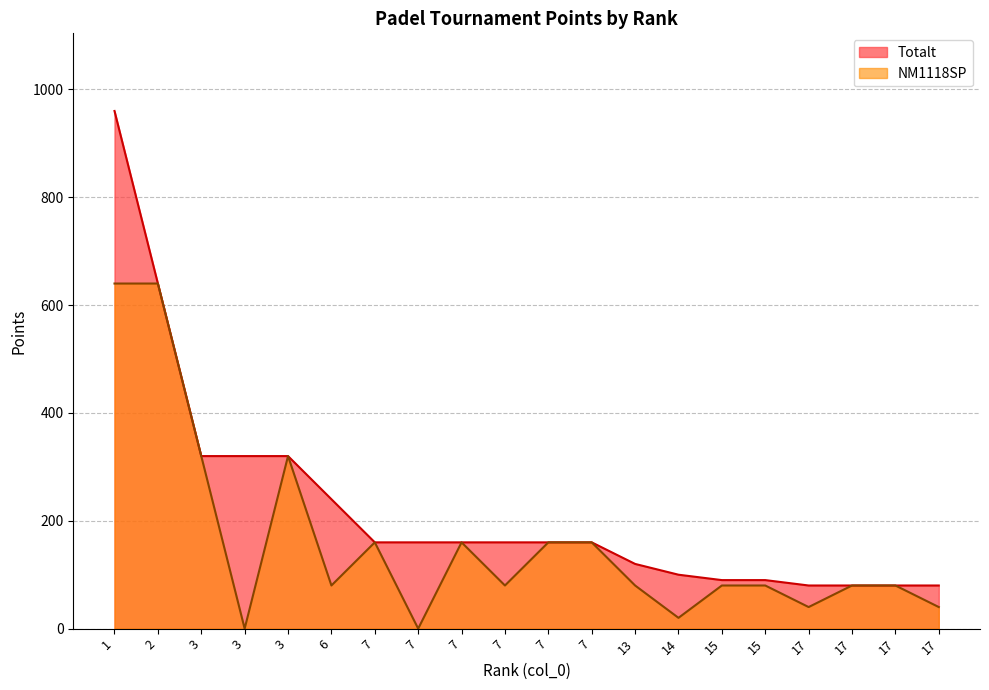

True or false: NM1118SP and Totalt intersect in this chart.

False